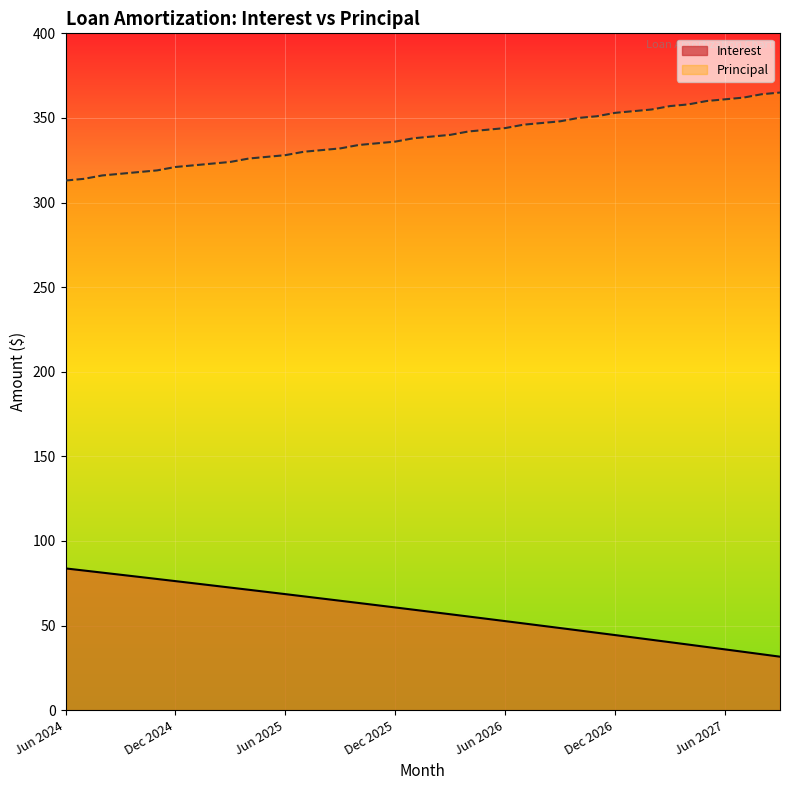

True or false: Interest has a value of 77.2 at Sep 2026.

False